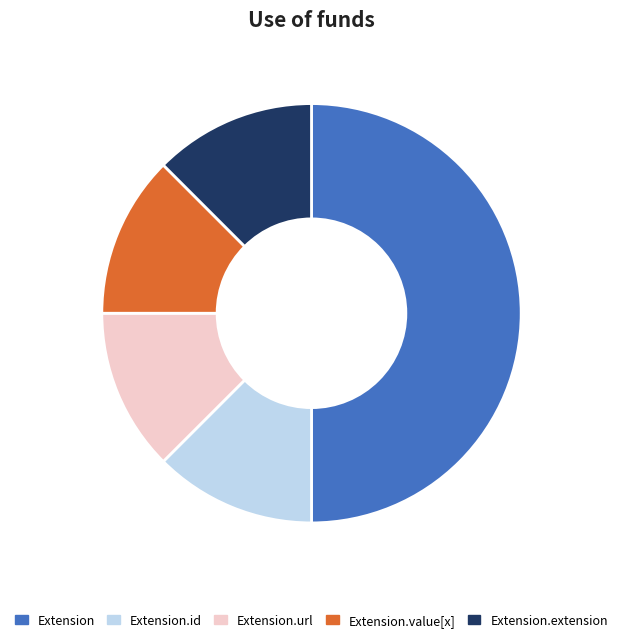

Combined, do Extension.url and Extension.id account for over 50%?

No